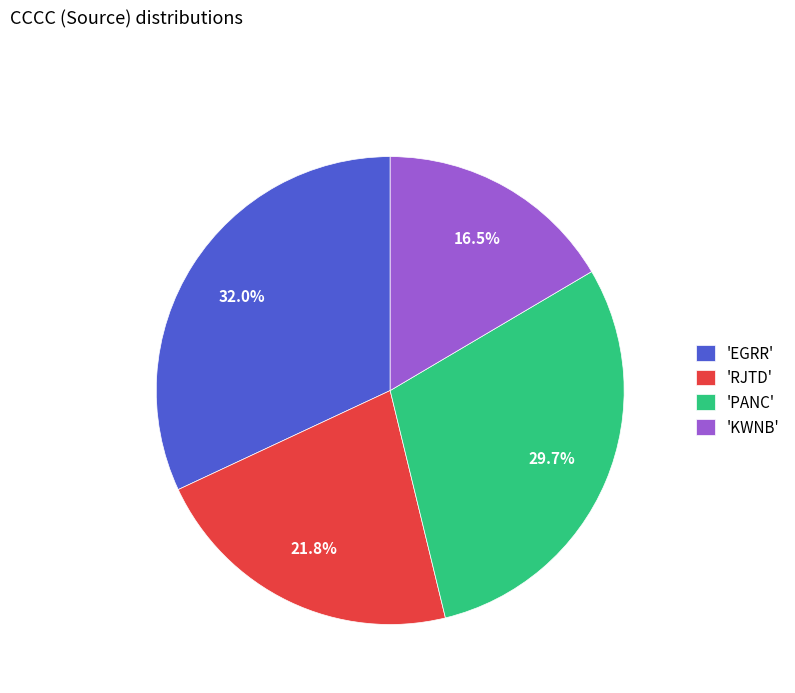

Is there a majority slice in this chart?

No